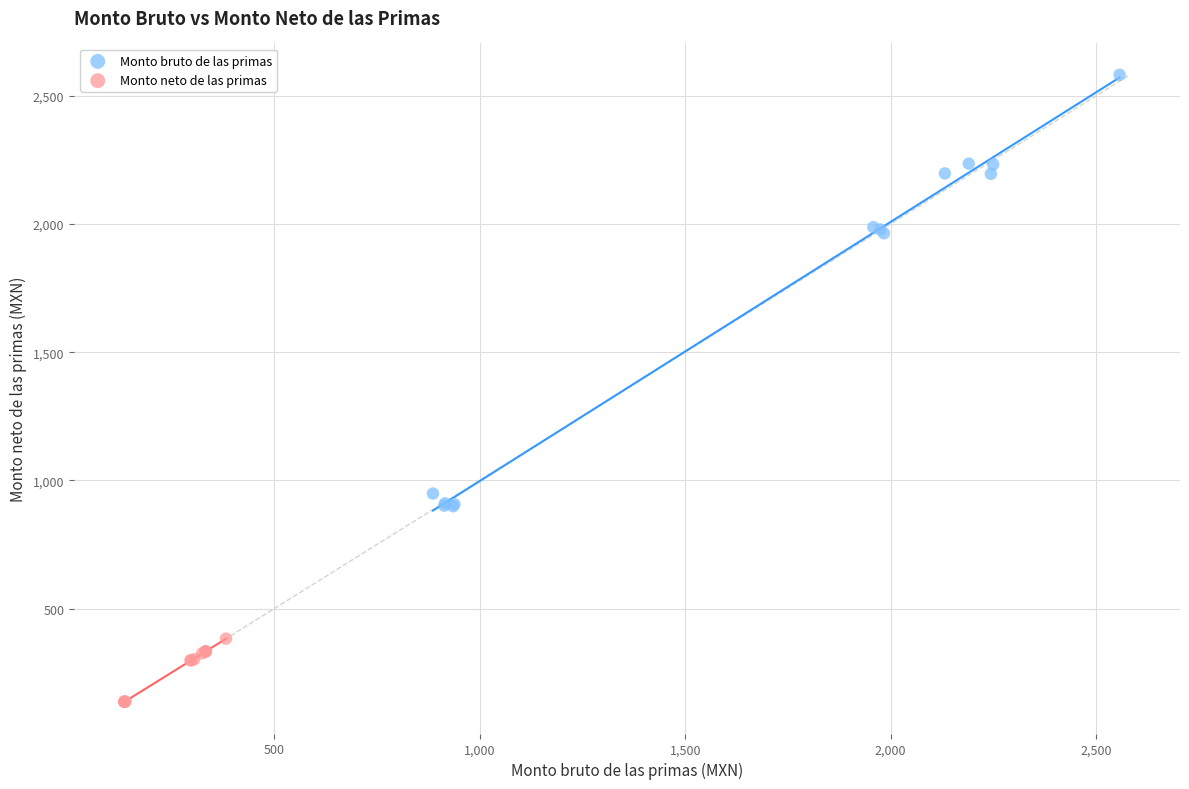

What are all the series names shown in the legend?

Monto bruto de las primas, Monto neto de las primas